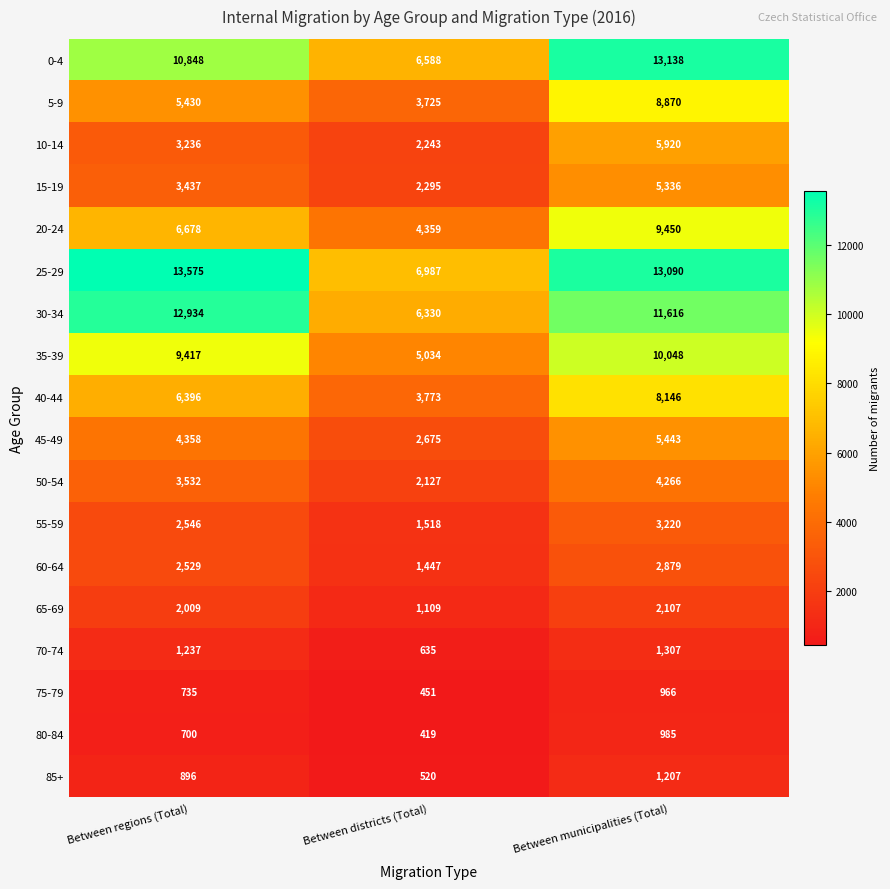

Is it true that 35-39 equals 9417 at Between regions (Total)?

True